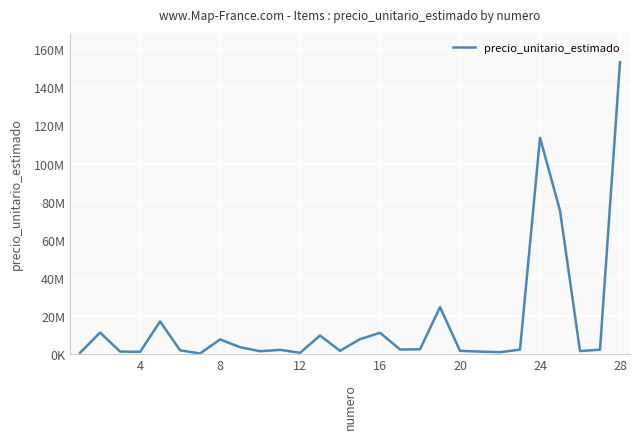

Is this an area chart (filled region under the line)?

No